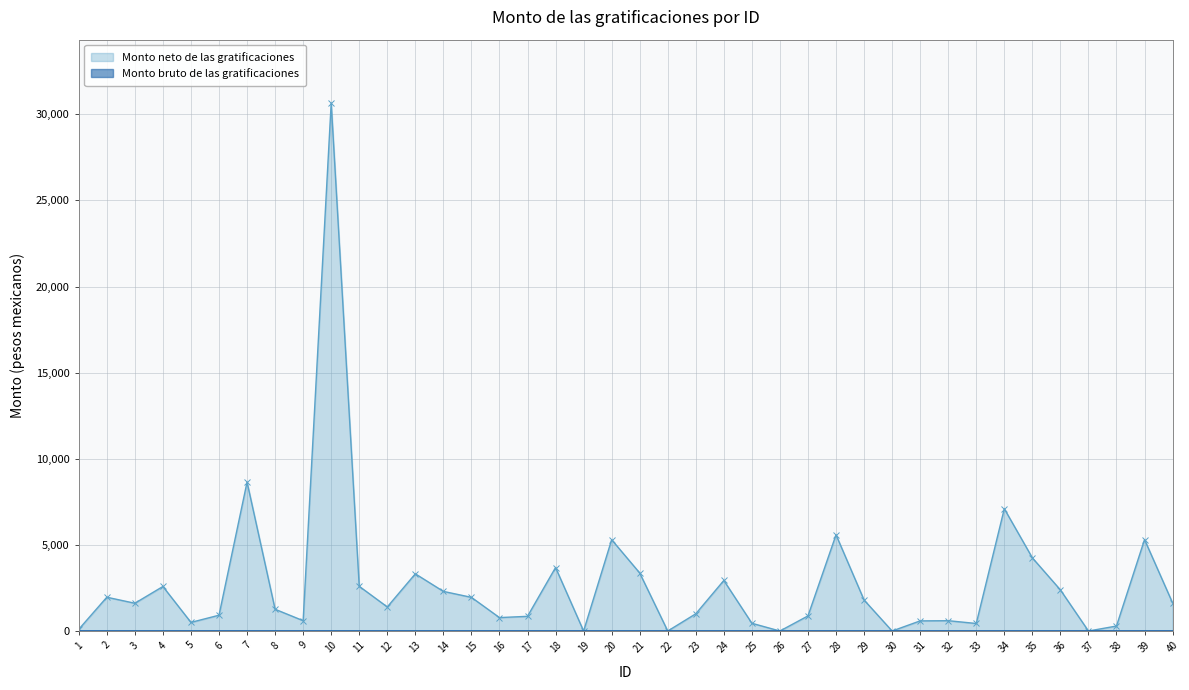

Reading left to right, what are all the values shown in this chart?

100.0	1962.0	1611.9	2585.0	500.0	917.2	8646.4	1263.2	600.0	30655.7	2596.0	1397.7	3320.0	2300.0	1954.8	779.1	853.1	3686.8	0.0	5301.7	3369.8	0.0	1000.0	2935.0	449.2	0.0	877.2	5585.8	1799.9	0.0	588.3	598.9	437.3	7099.9	4248.8	2387.1	0.0	288.9	5309.3	1630.1